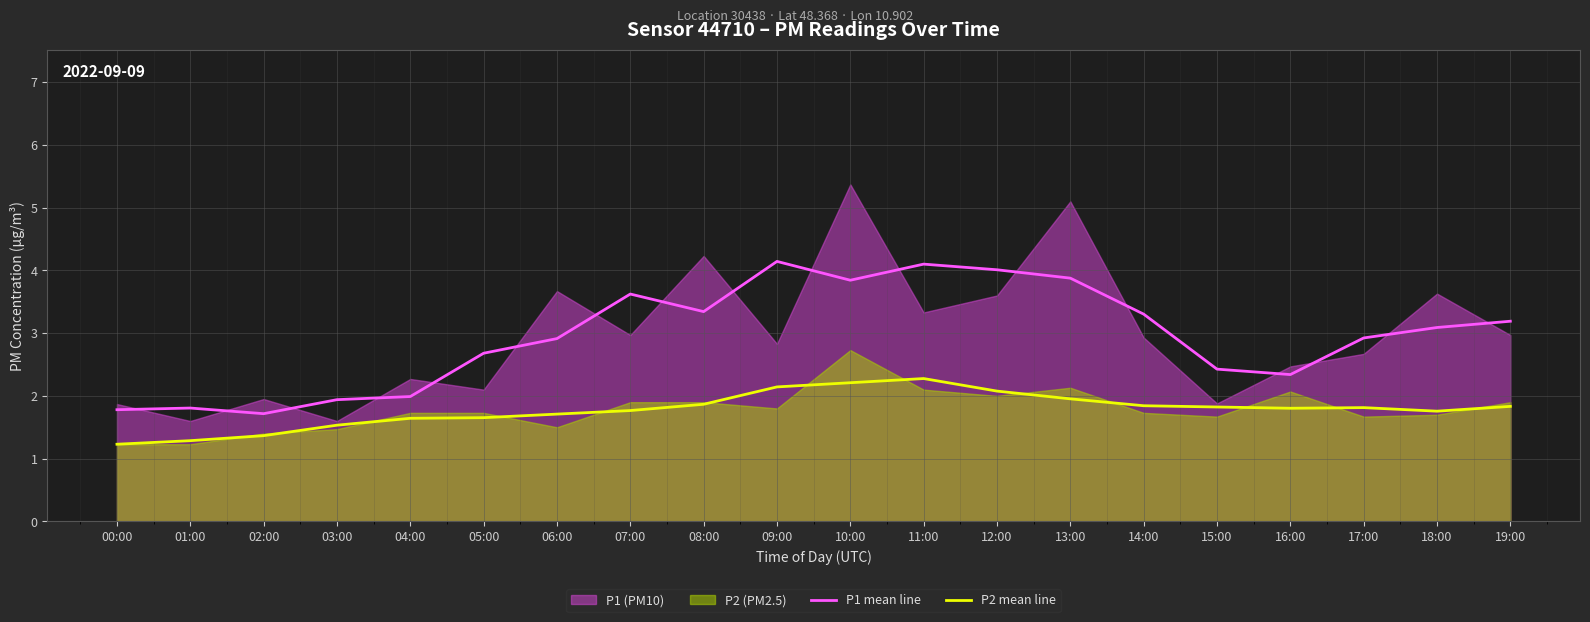

What is the lowest value of the P1 mean line series?

1.7